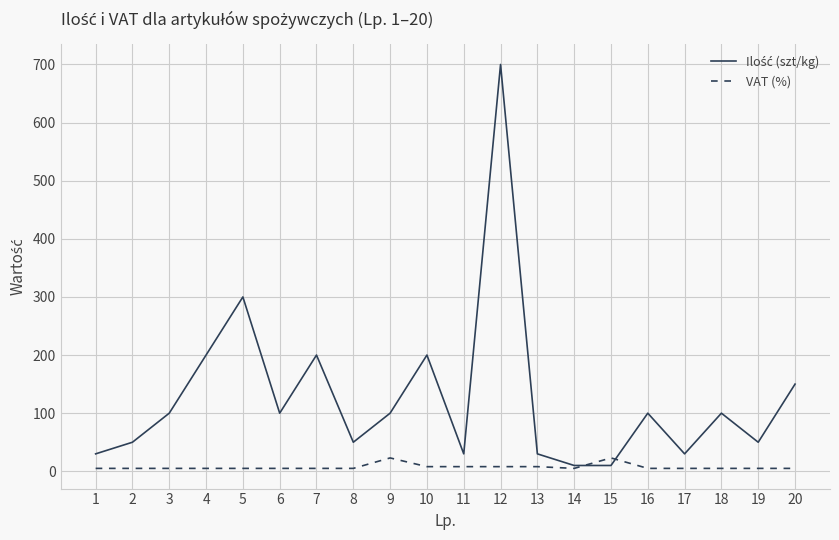

At which category is the sum across all series the highest?

12